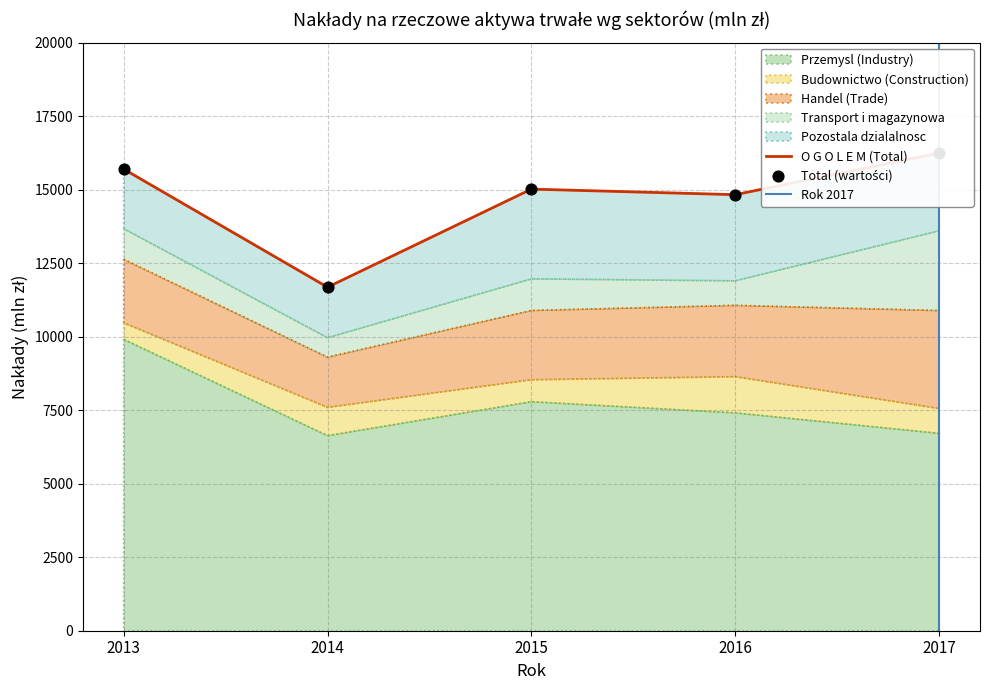

Which series contains the highest Y value?

Przemysl (Industry)